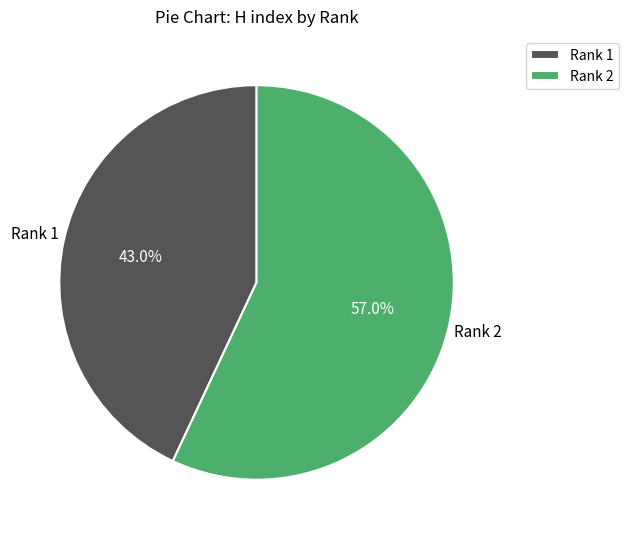

To the nearest percent, what percentage of the pie is Rank 2?

57%